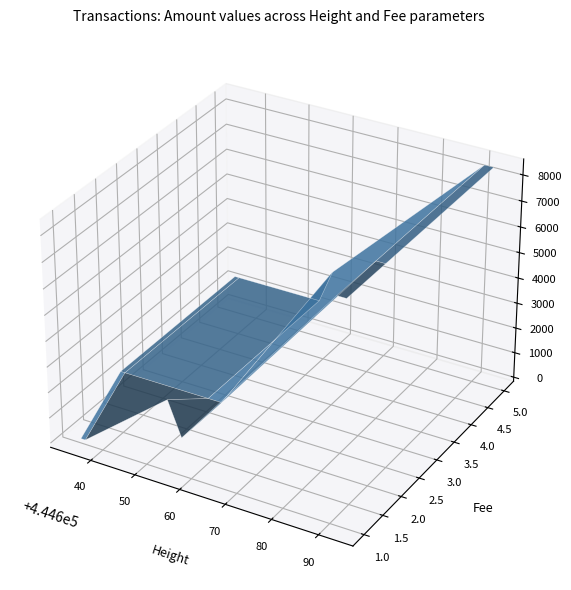

Reading right to left, list all the values displayed in this chart.

Amount: 9.0	8.0	2657.4	2652.0	8428.9	8427.2
Fee: 1.0	1.0	1.0	5.0	1.0	2.0